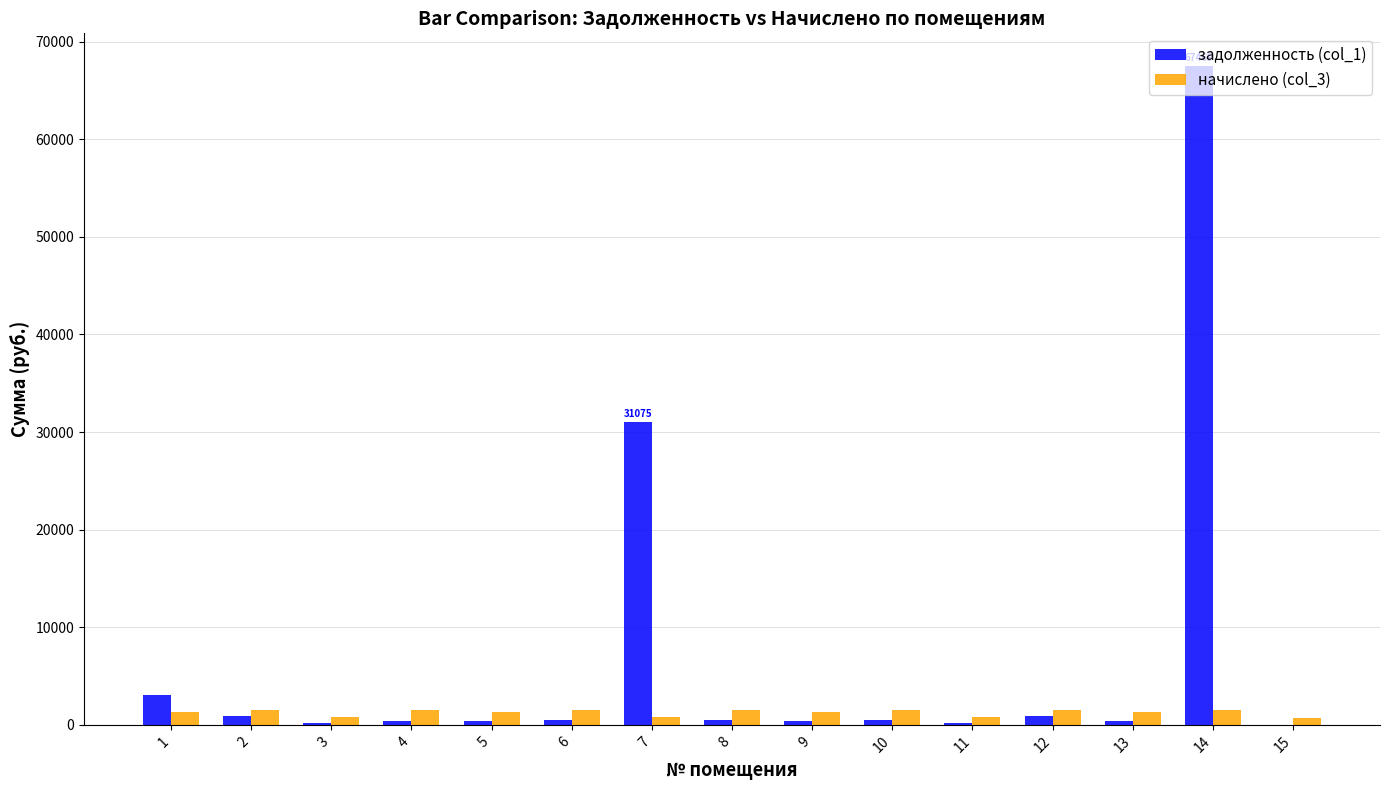

What is the sum of the начислено (col_3) values at 7 and 4?

2257.1